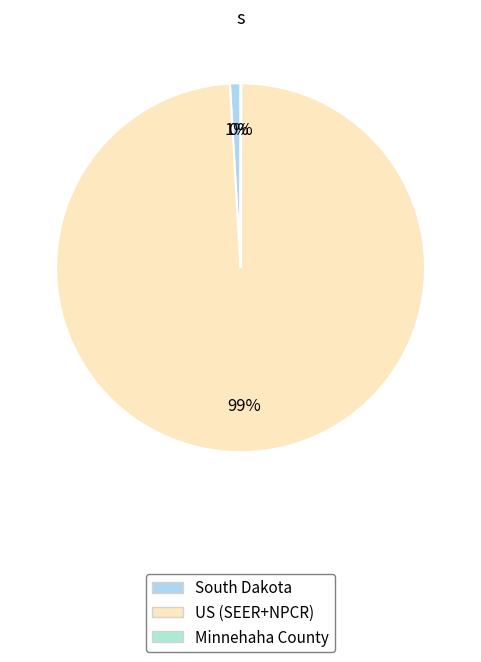

Does any single category account for the majority?

Yes